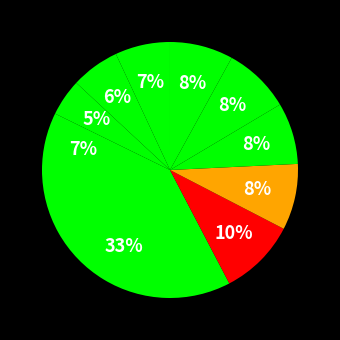

Is there any slice that represents more than half of the pie?

No